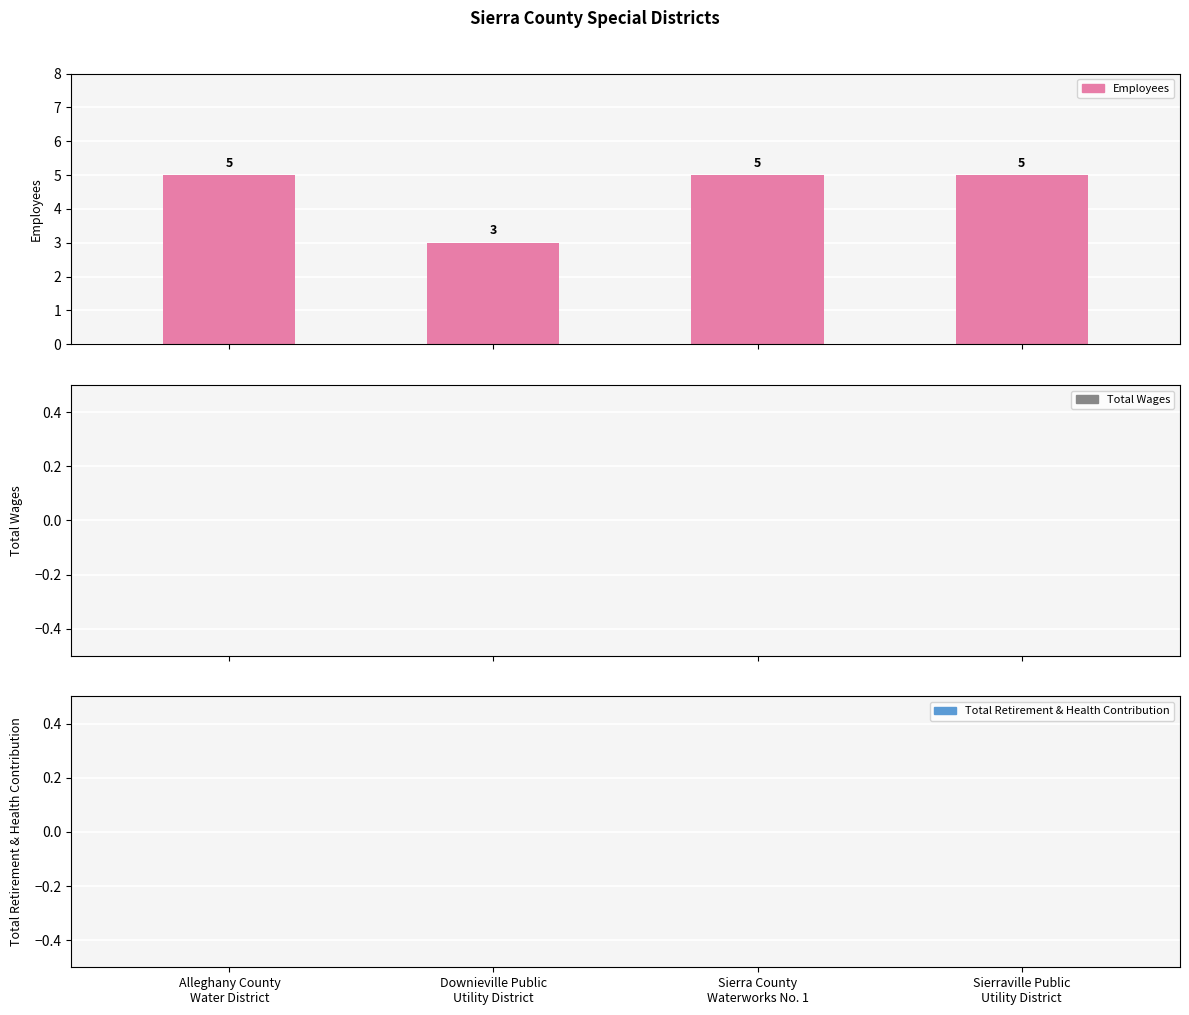

What is the value of the 3rd bar from the left?

5